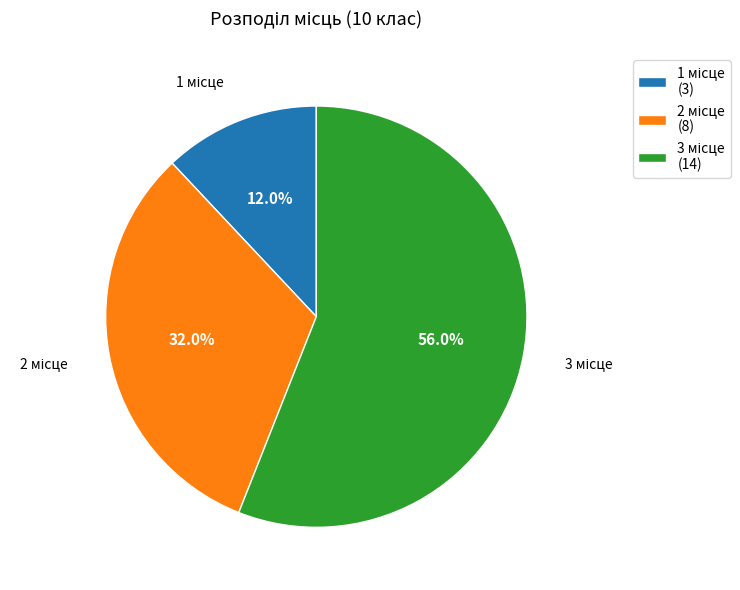

How many segments does this pie chart have?

3